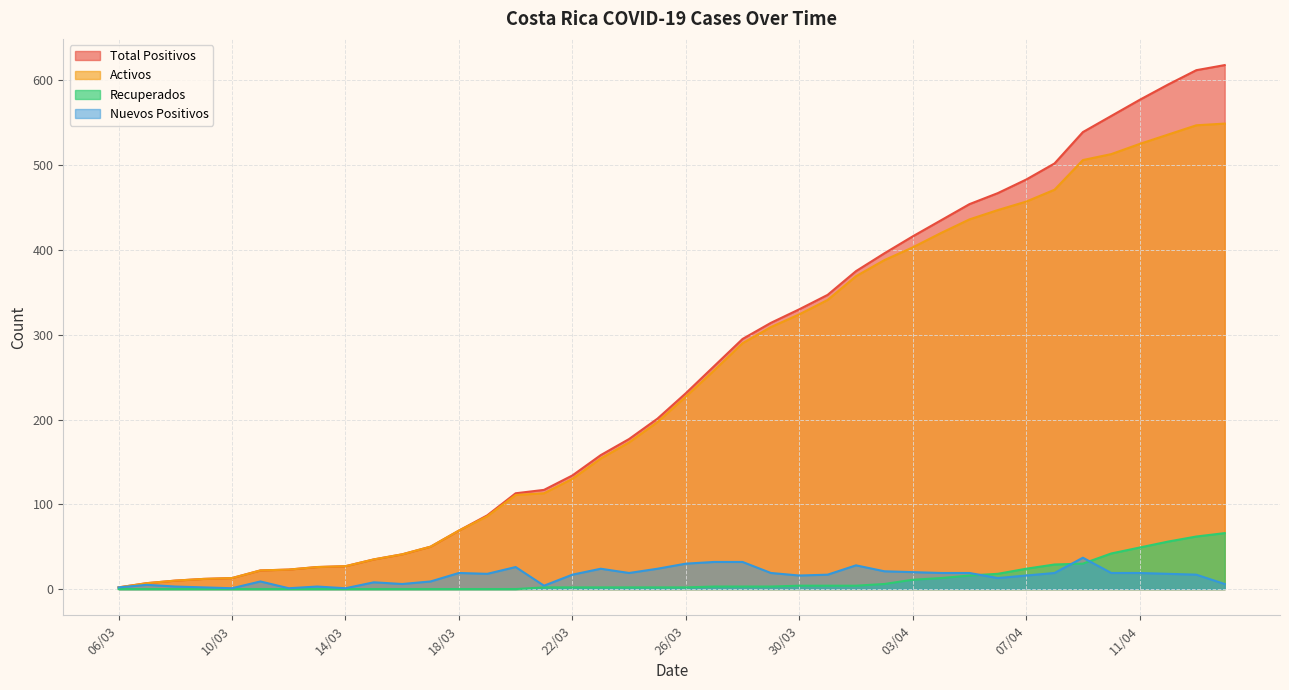

What is the total value across all series at 12/03?

47